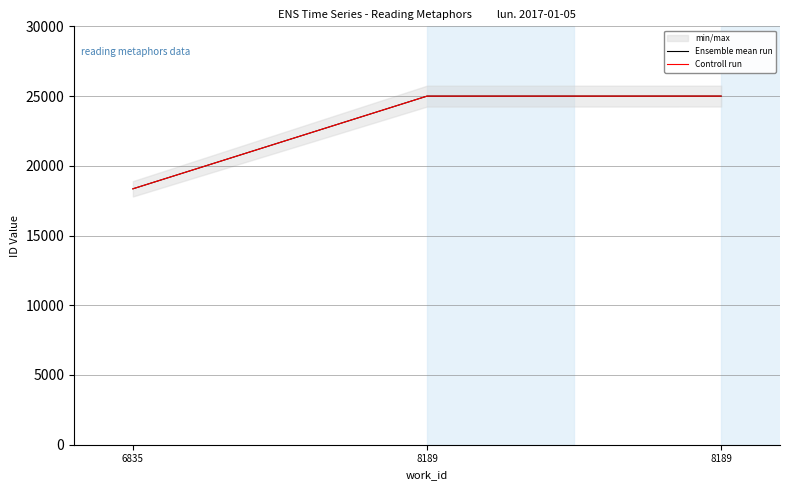

Which series has the largest total across all categories?

Ensemble mean run